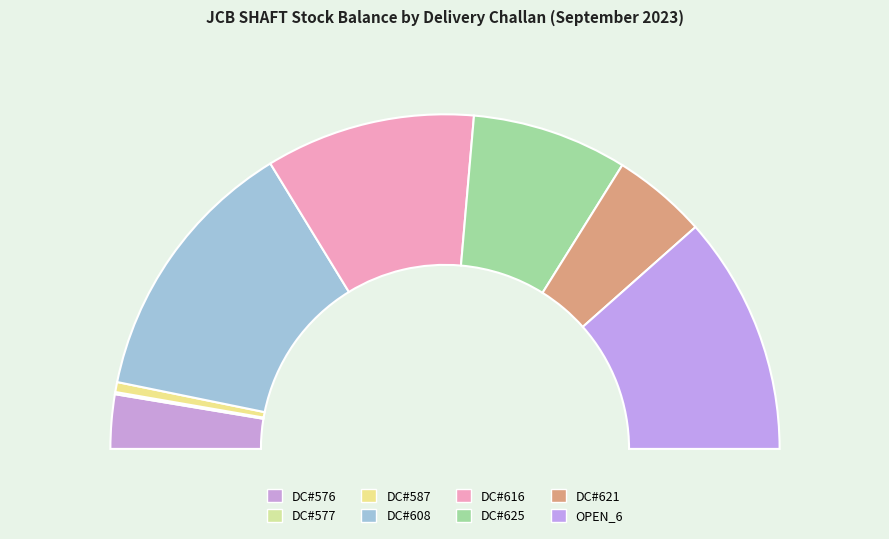

To the nearest percent, what is the difference between the largest and smallest slice percentages?

26%